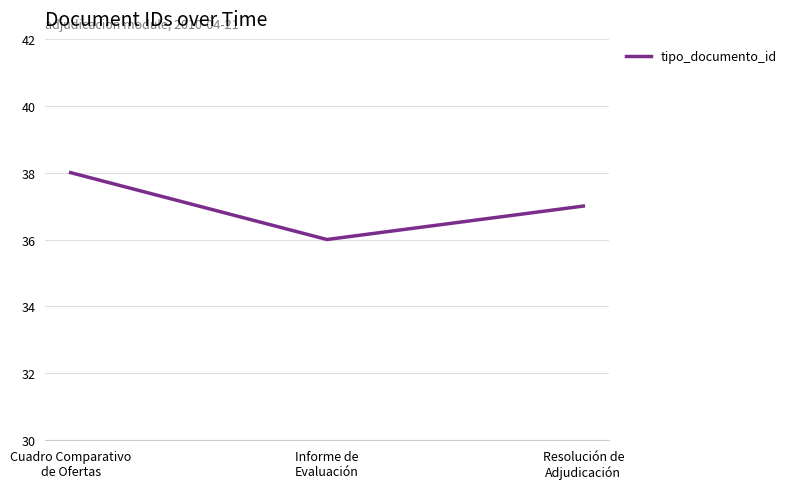

How many values are between 36 and 38?

3